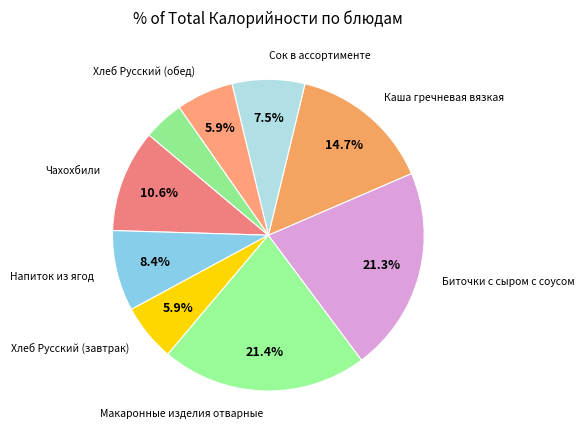

How many slices are in this pie chart?

9